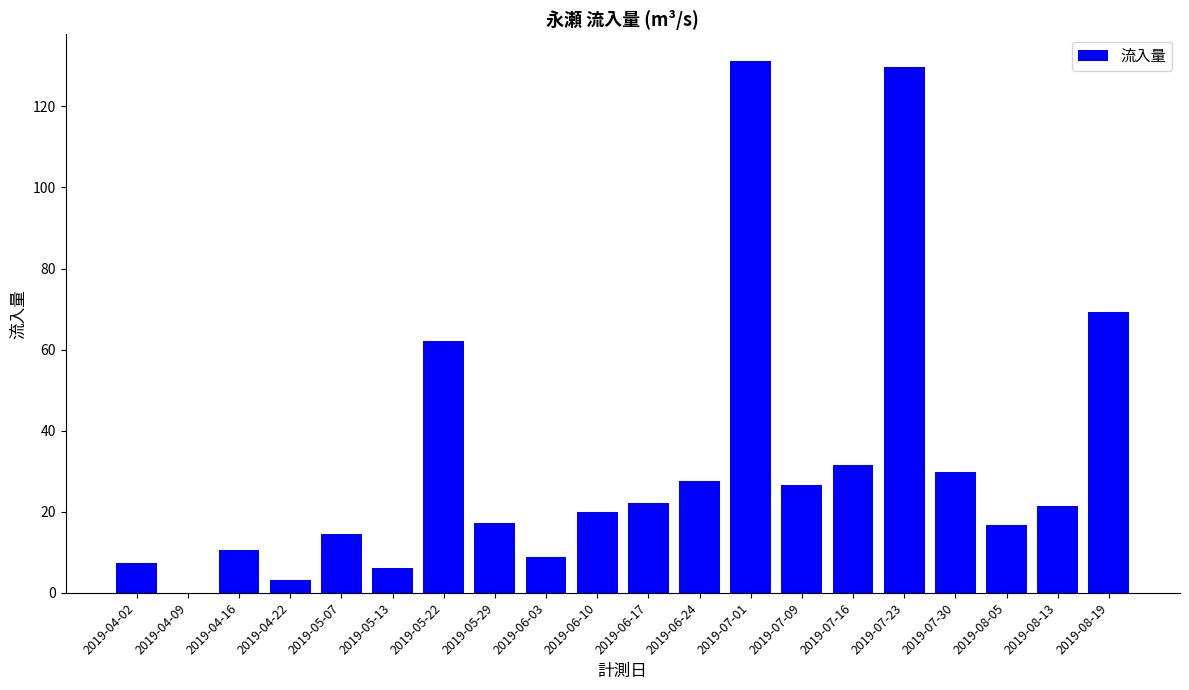

What is the sum of the values at 2019-06-24 and 2019-07-09?

54.2